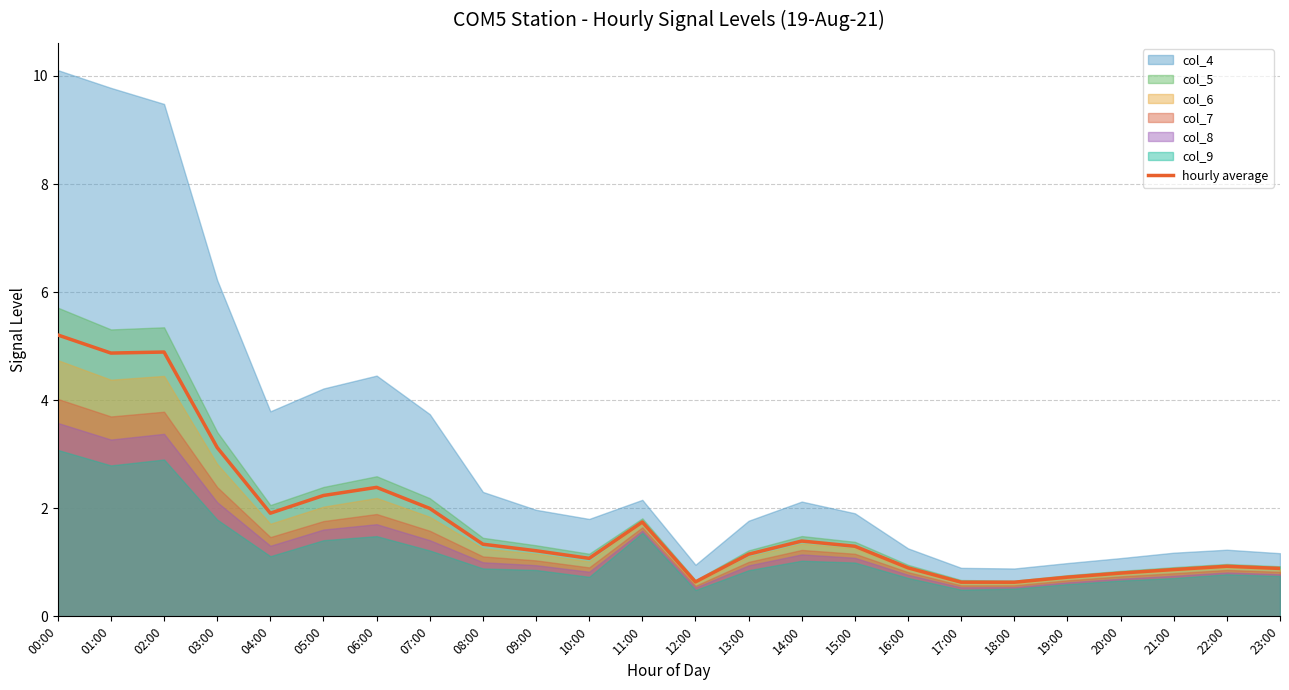

True or false: there are more than 2 points higher than both neighbors.

True